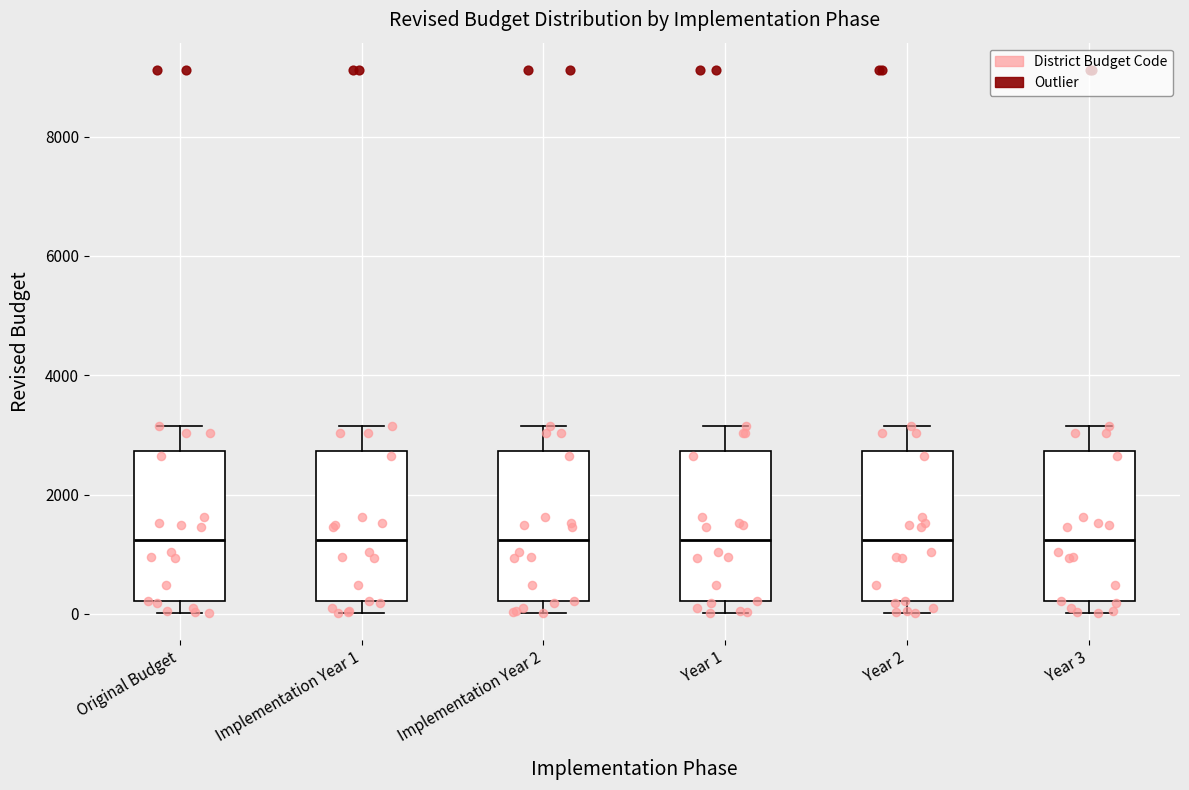

Reading left to right, read every box against the y-axis: the position of its median line, the range the box covers, and the ends of its whiskers. The values are not printed on the chart, so give them approximately, as read against the axis.

Original Budget: median 1200, box 200 to 2800, whiskers 0 to 3200
Implementation Year 1: median 1200, box 200 to 2800, whiskers 0 to 3200
Implementation Year 2: median 1200, box 200 to 2800, whiskers 0 to 3200
Year 1: median 1200, box 200 to 2800, whiskers 0 to 3200
Year 2: median 1200, box 200 to 2800, whiskers 0 to 3200
Year 3: median 1200, box 200 to 2800, whiskers 0 to 3200